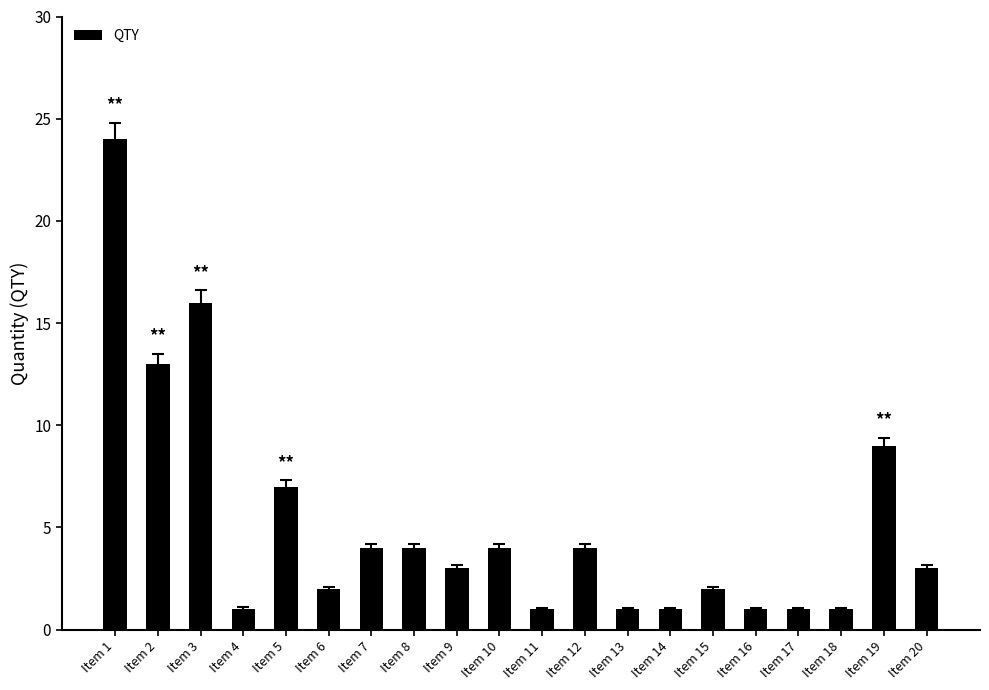

What is the change in value from Item 3 to Item 12?

-12